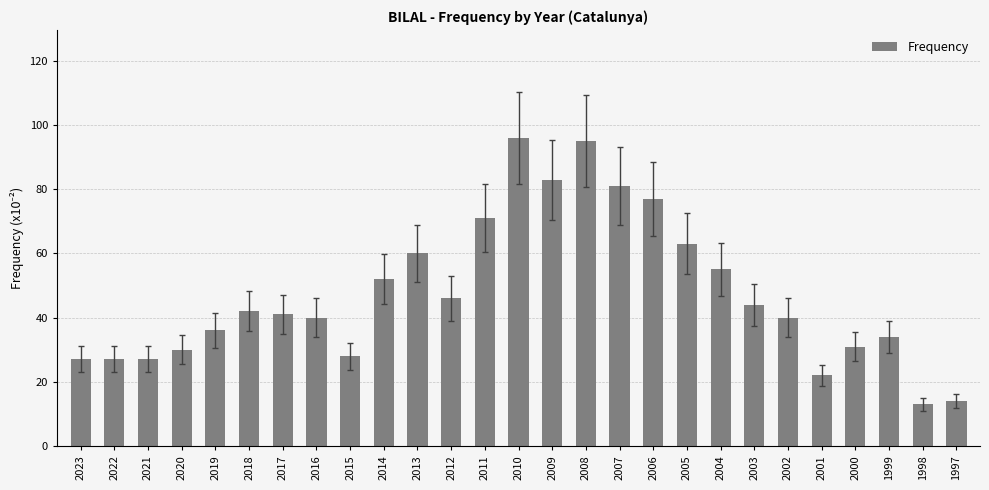

Reading left to right, extract all data points from this chart.

2023=27	2022=27	2021=27	2020=30	2019=36	2018=42	2017=41	2016=40	2015=28	2014=52	2013=60	2012=46	2011=71	2010=96	2009=83	2008=95	2007=81	2006=77	2005=63	2004=55	2003=44	2002=40	2001=22	2000=31	1999=34	1998=13	1997=14